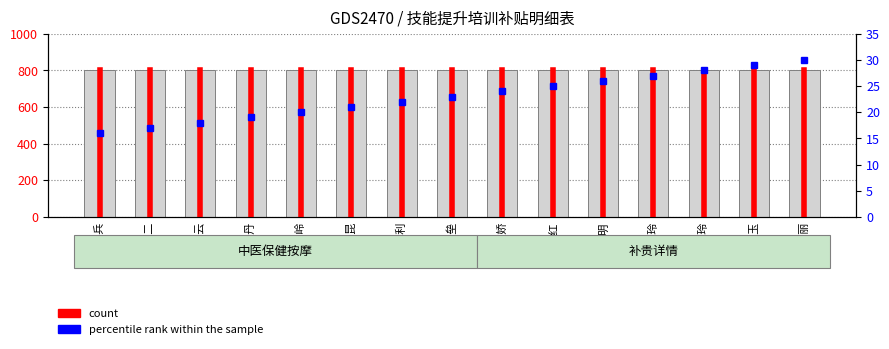

At which label is count closest to 800?

赵新兵